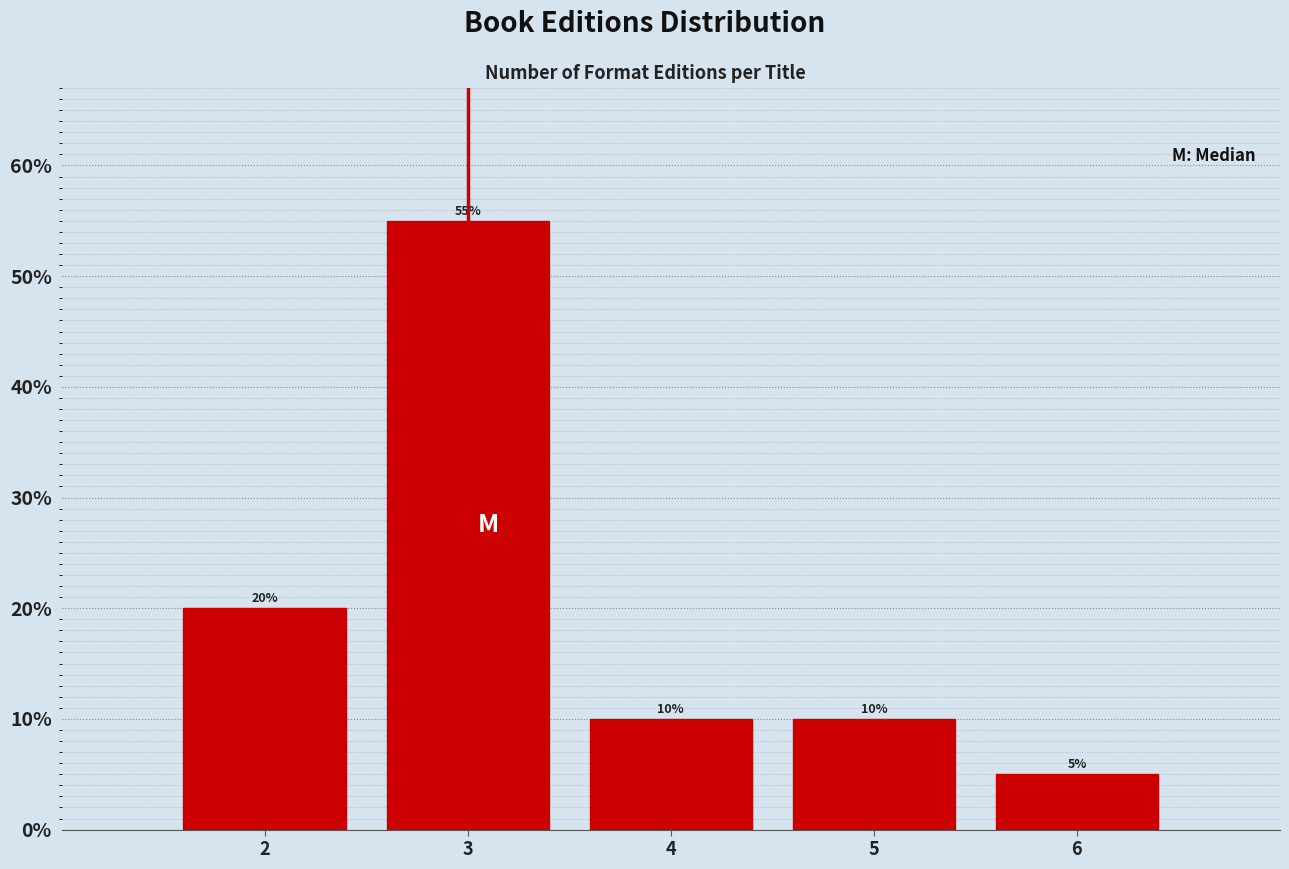

Over which range of the x-axis is the bar tallest?

2.5 to 3.5